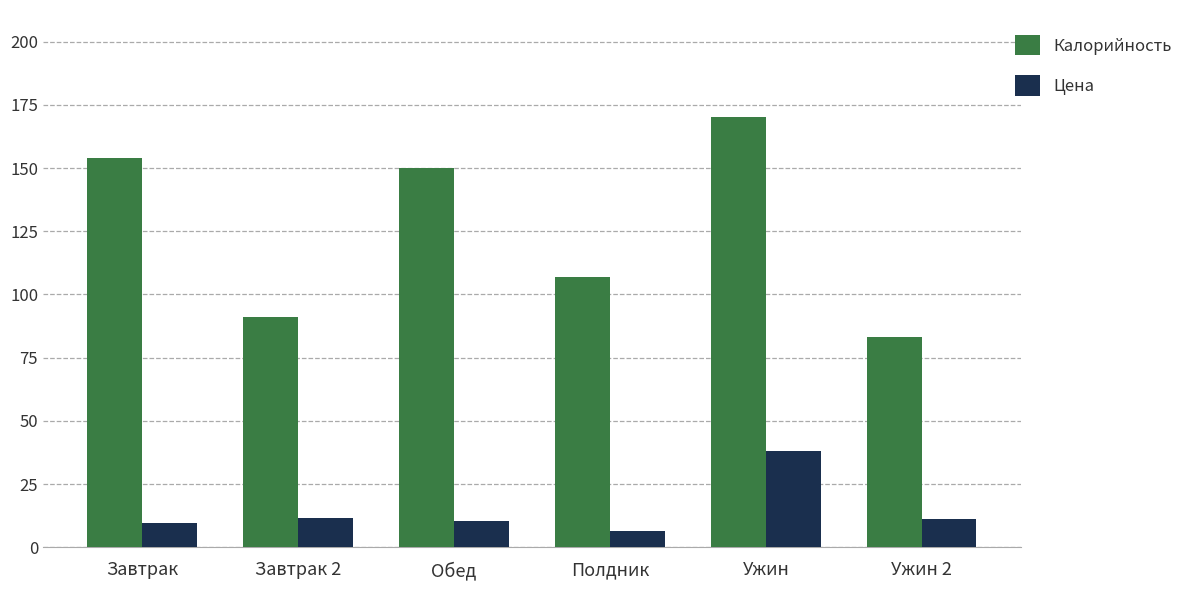

What is the value of the Цена bar at the 5th from the left?

38.0